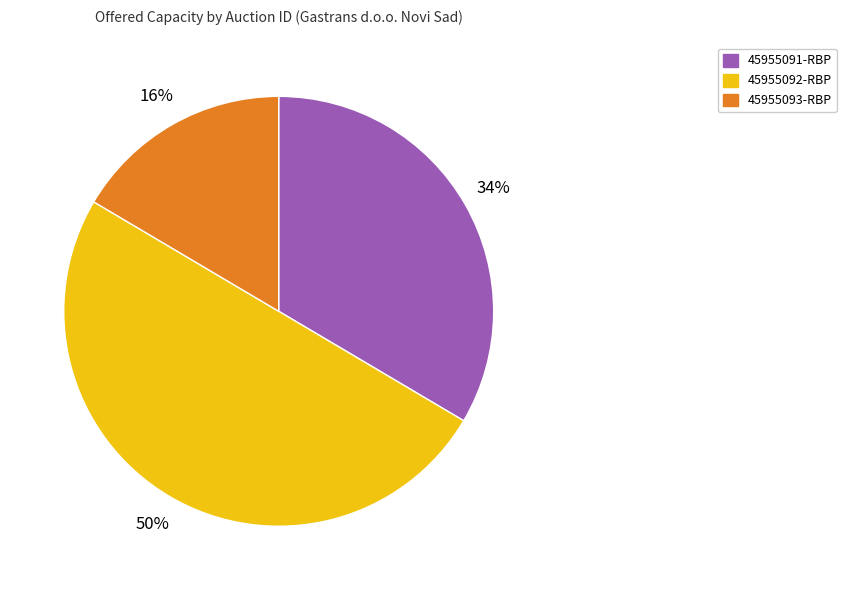

Approximately how many times larger is the value at 45955093-RBP compared to 45955092-RBP?

0.3